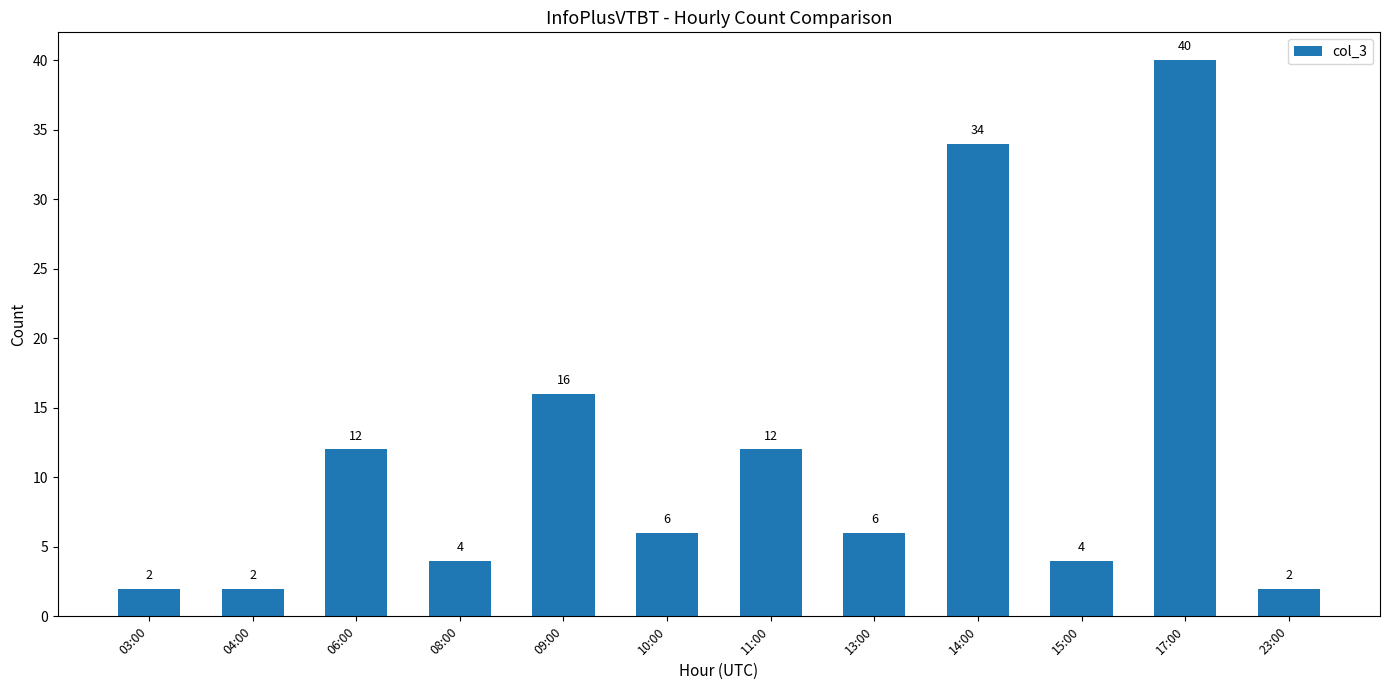

What is the maximum value shown in the chart?

40